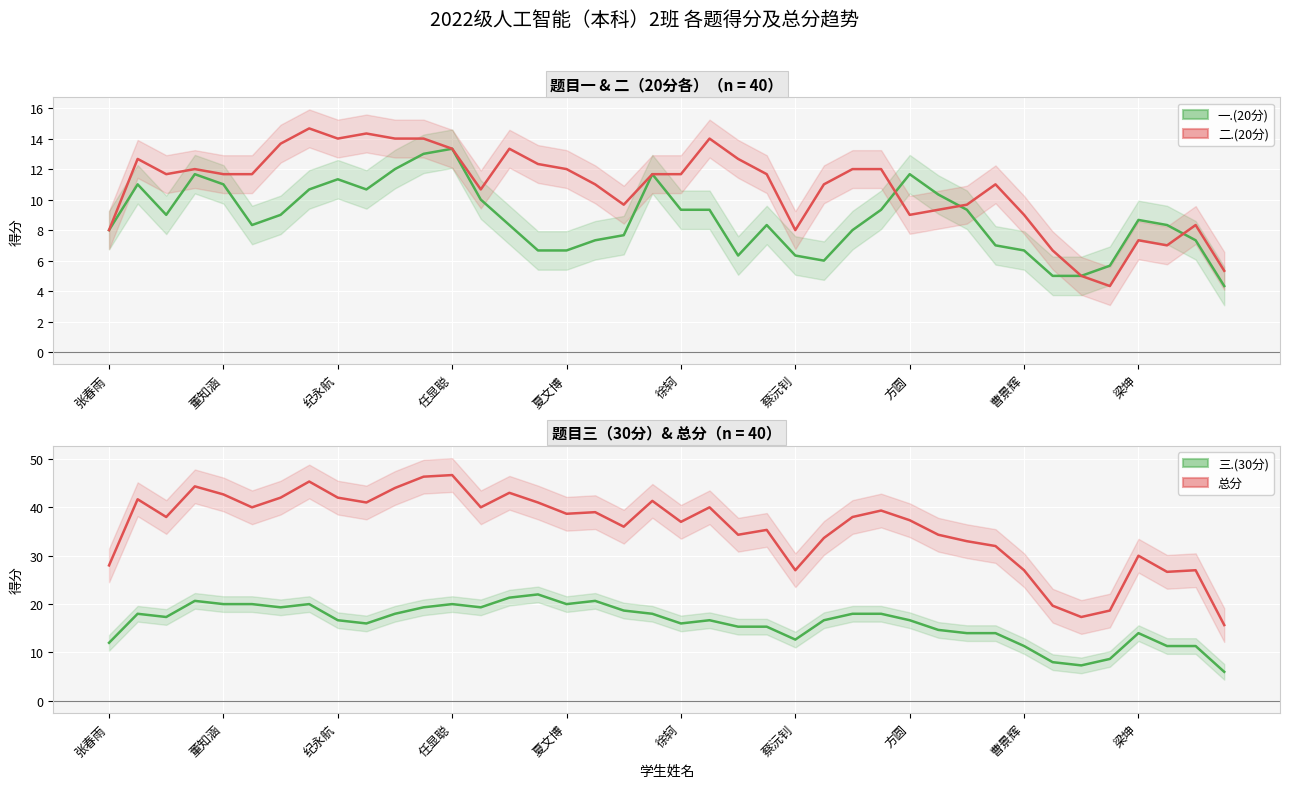

Rank the categories by 三.(30分) value from highest to lowest.

15, 14, 任显聪, 17, 夏文博, 徐轲, 方圆, 12, 16, 蔡沅钊, 11, 13, 18, 董知涵, 10, 19, 26, 27, 纪永航, 曹景辉, 21, 25, 28, 20, 梁坤, 22, 23, 29, 30, 31, 36, 24, 张春雨, 32, 37, 38, 35, 33, 34, 39